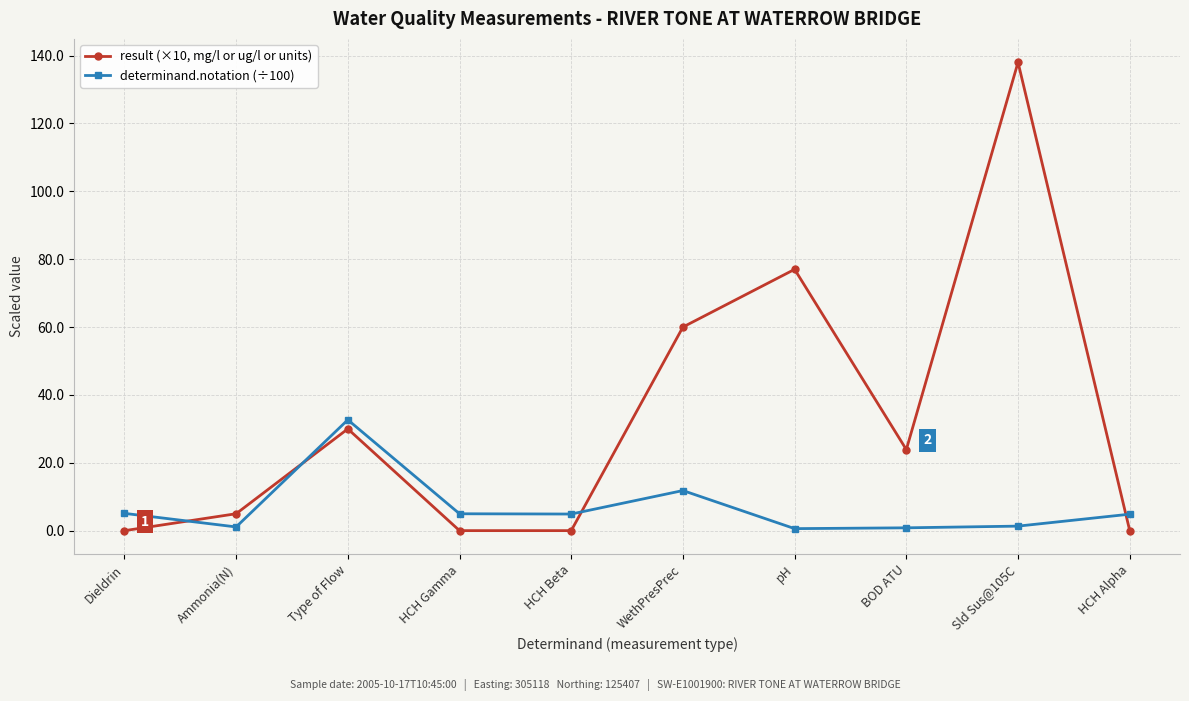

After their last crossing, which series has the higher values: result (×10, mg/l or ug/l or units) or determinand.notation (÷100)?

determinand.notation (÷100)